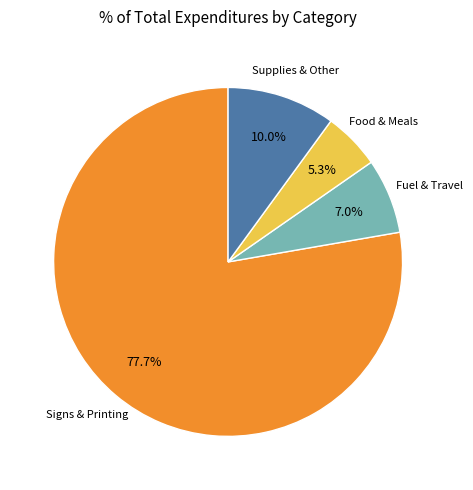

Rank the categories by value from lowest to highest.

Food & Meals, Fuel & Travel, Supplies & Other, Signs & Printing